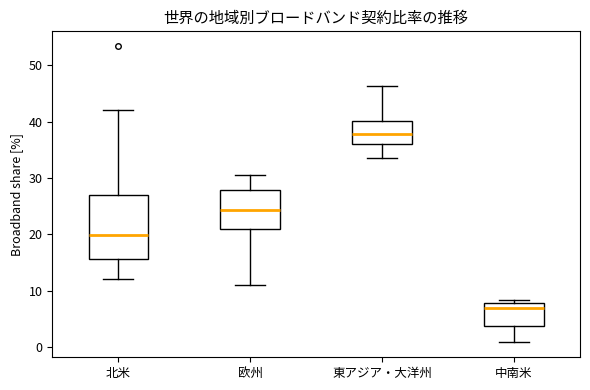

Reading left to right, transcribe this box plot: for each box, give where its median line is, the range the box spans, and where its two whiskers end, as read against the y-axis. The values are not printed on the chart, so give them approximately, as read against the axis.

北米: median 20, box 16 to 27, whiskers 12 to 42
欧州: median 24, box 21 to 28, whiskers 11 to 31
東アジア・大洋州: median 38, box 36 to 40, whiskers 34 to 46
中南米: median 7, box 4 to 8, whiskers 1 to 8 (just above the box's upper edge)